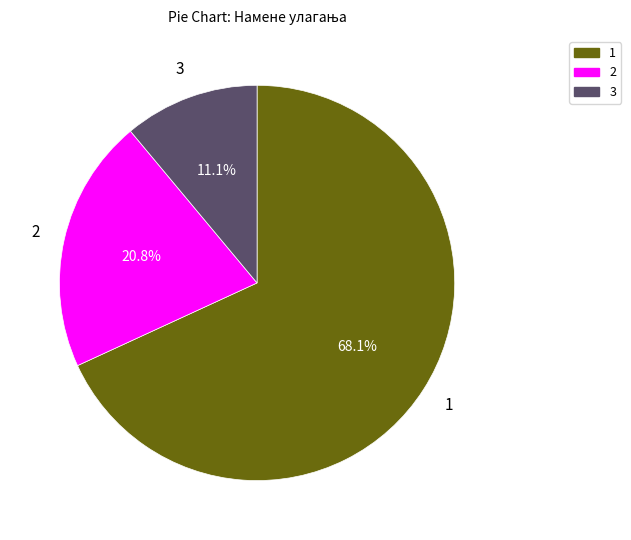

Is there a majority slice in this chart?

Yes